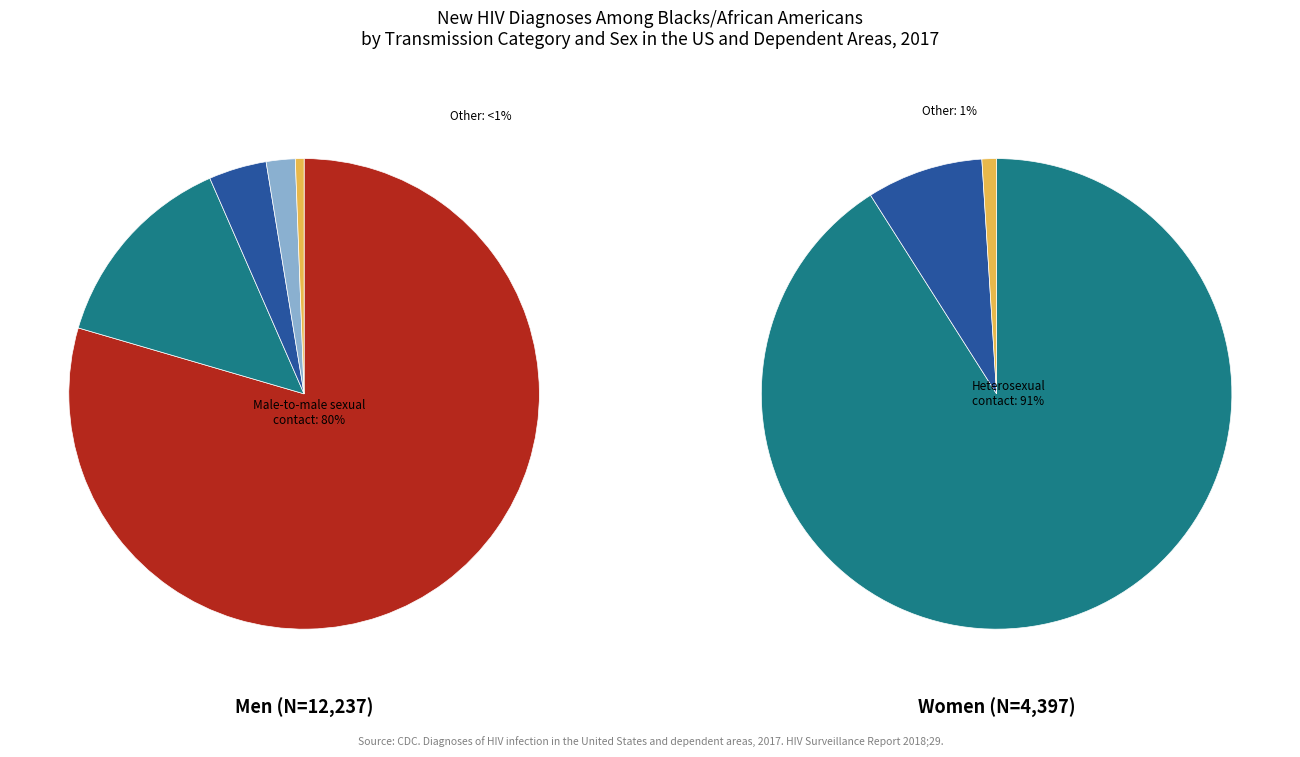

Is 3 the majority of the pie?

No